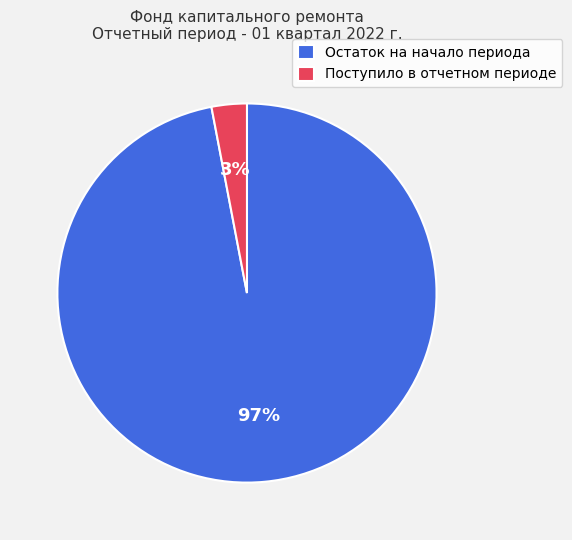

Which slice is the largest?

Остаток на начало периода